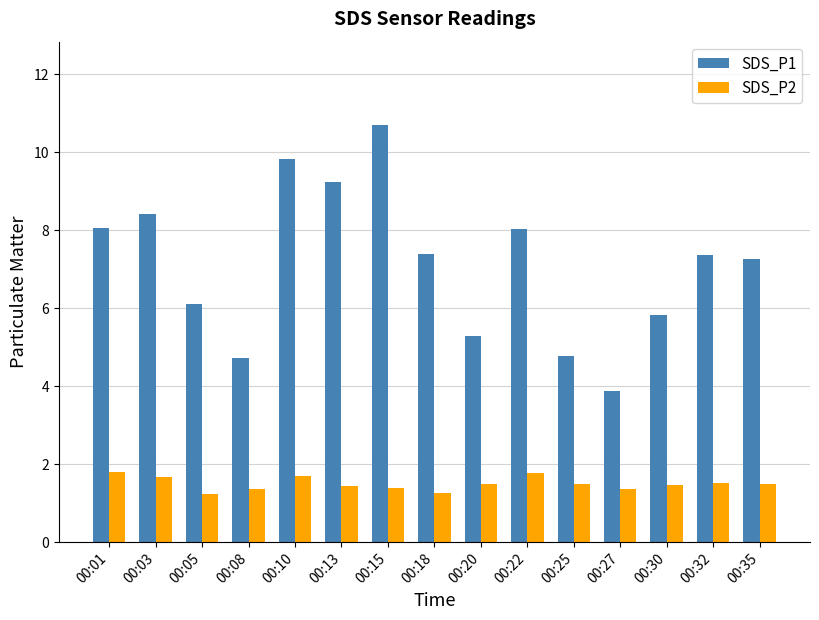

What is the maximum value for SDS_P2?

1.8